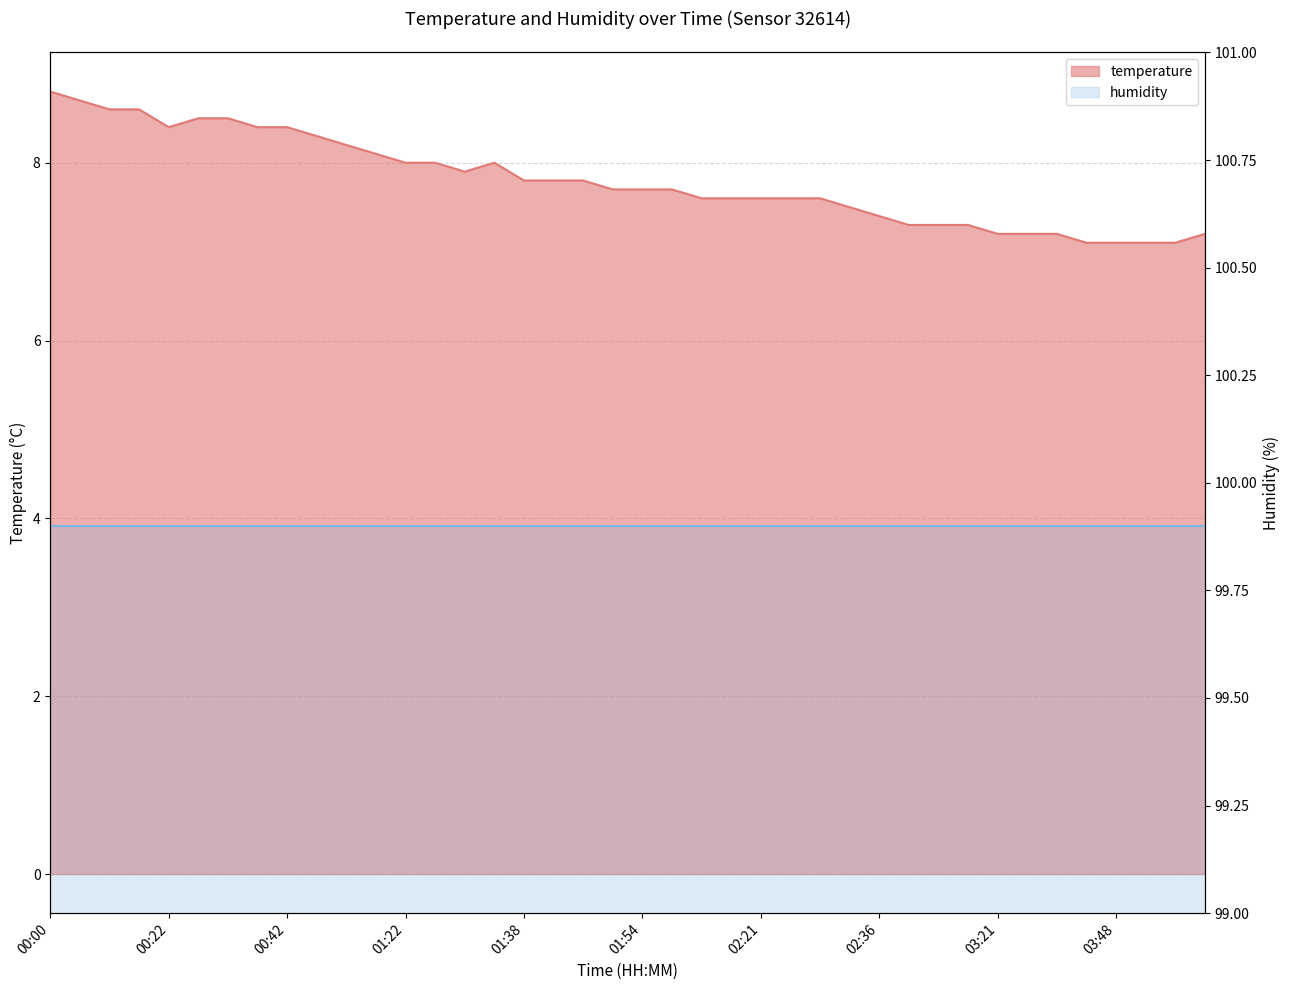

What is the maximum value shown in the chart?

8.8